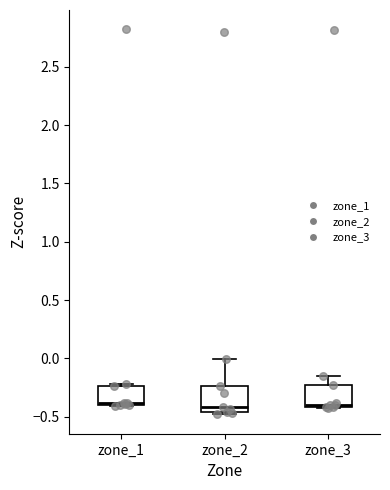

Reading left to right, read every box against the y-axis: the position of its median line, the range the box covers, and the ends of its whiskers. The values are not printed on the chart, so give them approximately, as read against the axis.

zone_1: median -0.40 (just above the box's lower edge), box -0.40 to -0.25, whiskers -0.40 to -0.20
zone_2: median -0.40, box -0.45 to -0.25, whiskers -0.50 to 0.00
zone_3: median -0.40 (just above the box's lower edge), box -0.40 to -0.25, whiskers -0.45 to -0.15